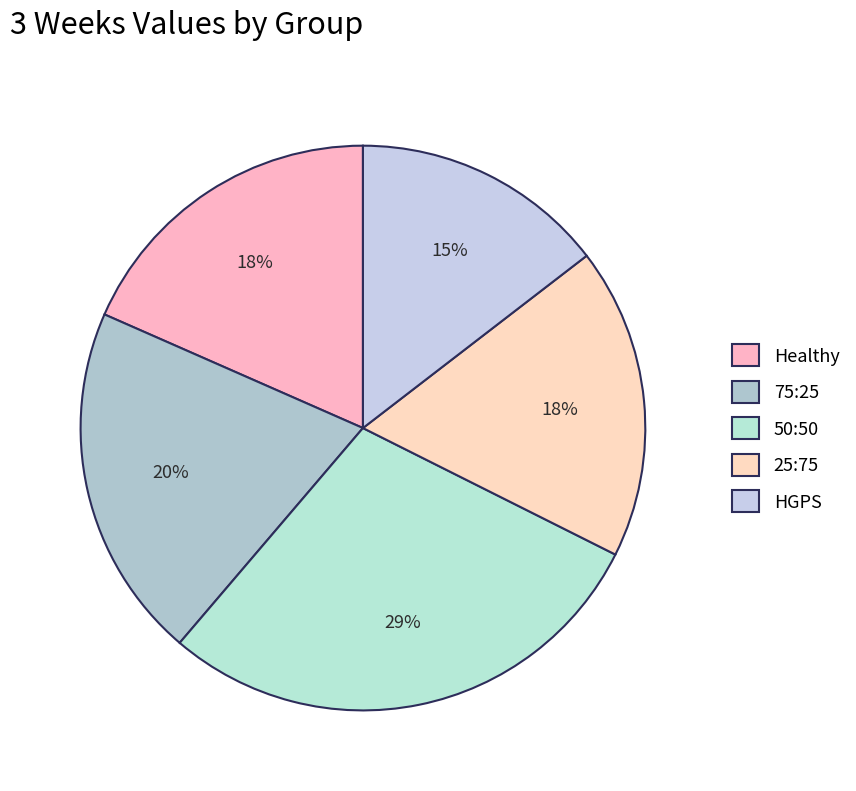

True or false: 75:25 accounts for 20% of the total.

True